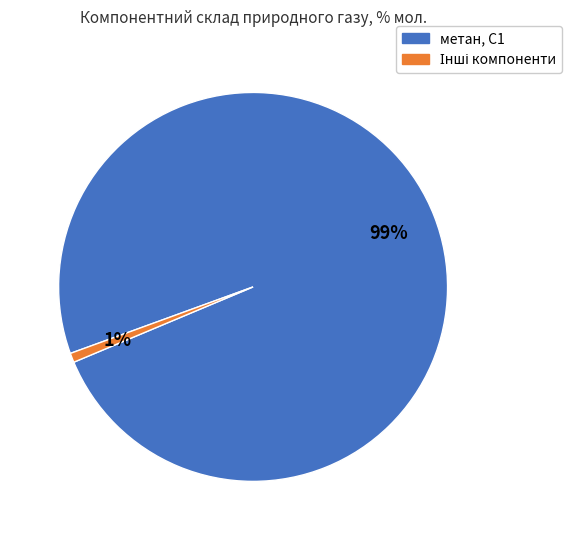

What is the largest slice in the pie chart?

метан, С1